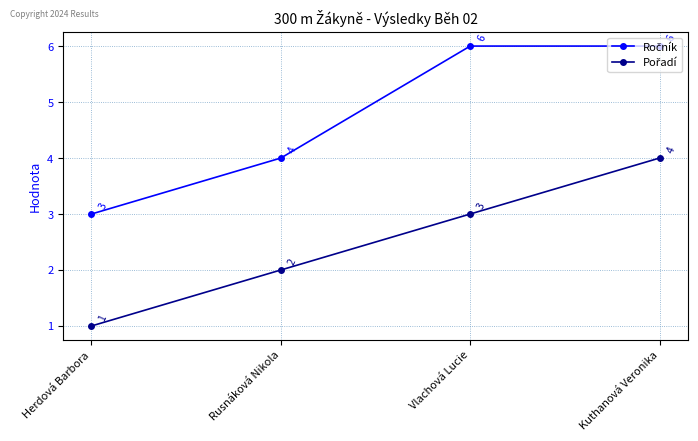

At which category is the sum across all series the highest?

Kuthanová Veronika